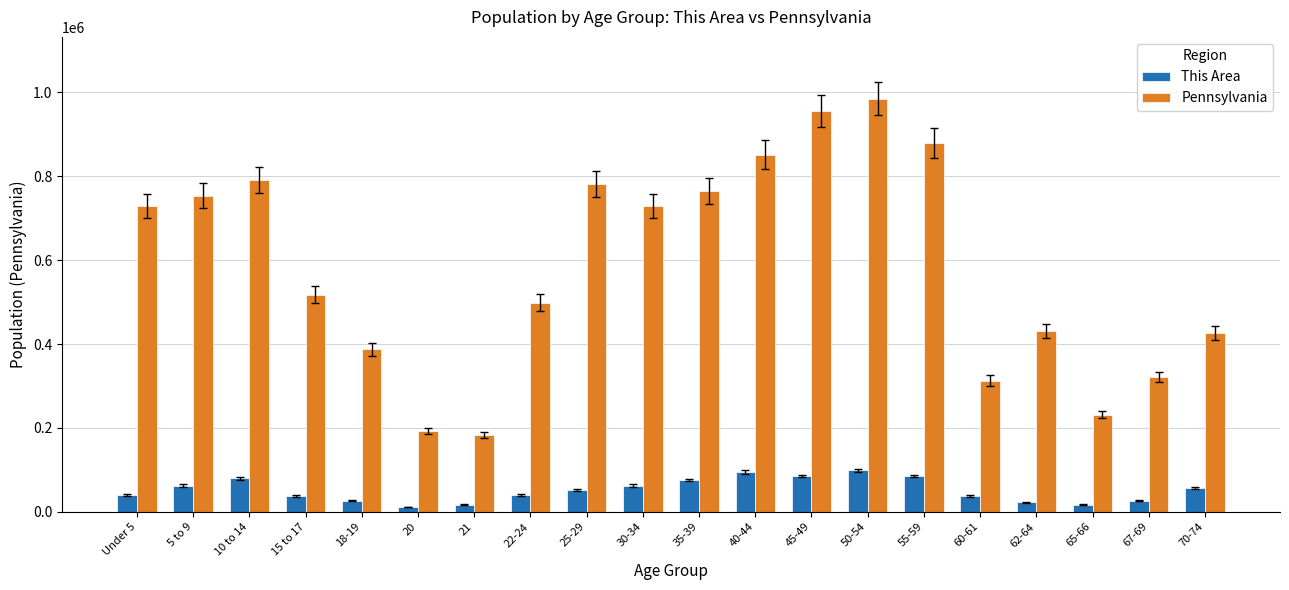

What position from the left is 55-59?

15